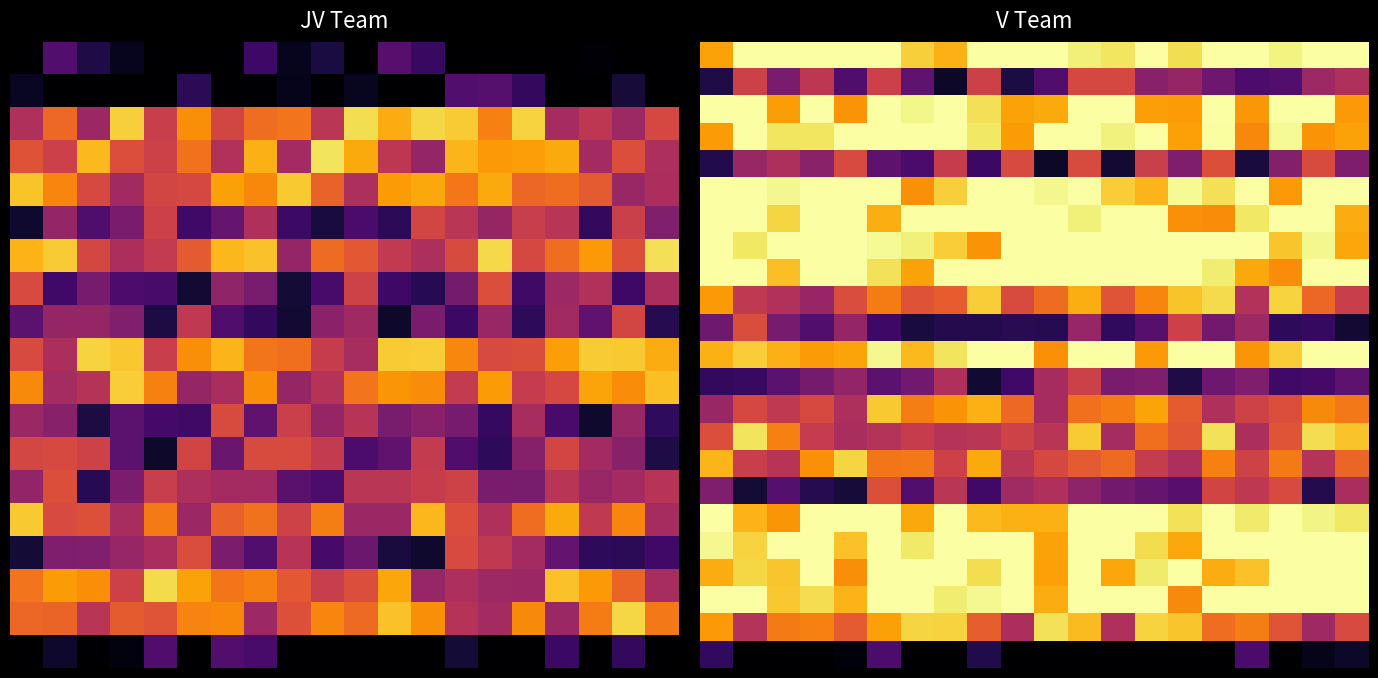

Which category has the highest value across all series?

11